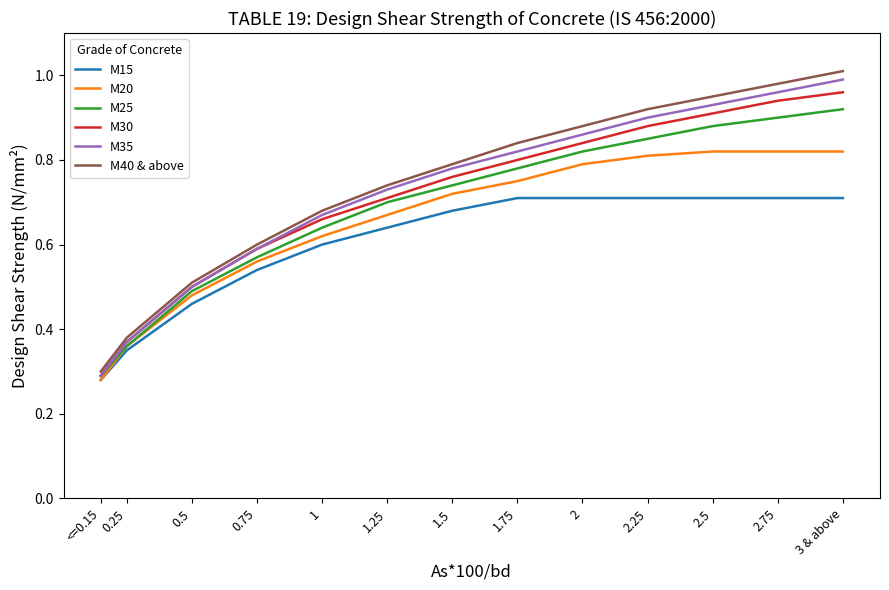

List the series in order of their peak value, lowest first.

M15, M20, M25, M30, M35, M40 & above